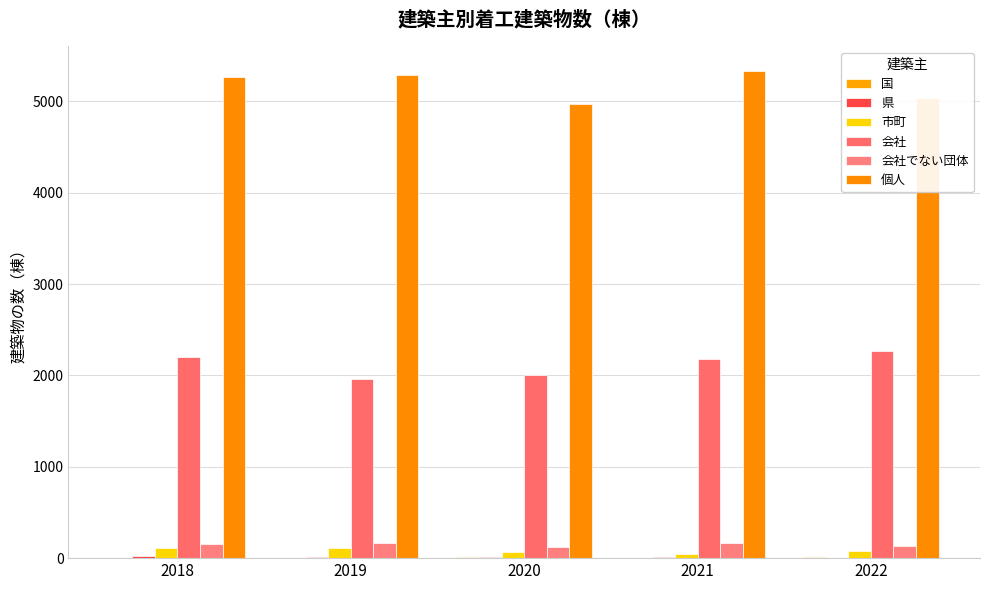

Which series has the largest total across all categories?

個人